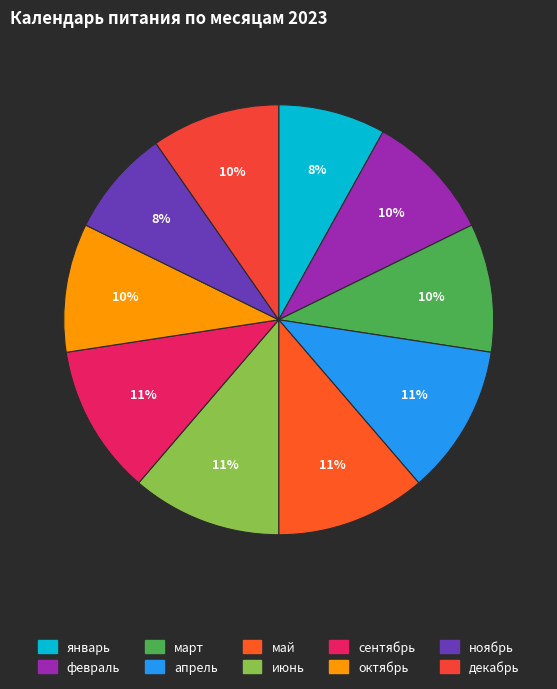

To the nearest percent, what portion does март represent?

10%